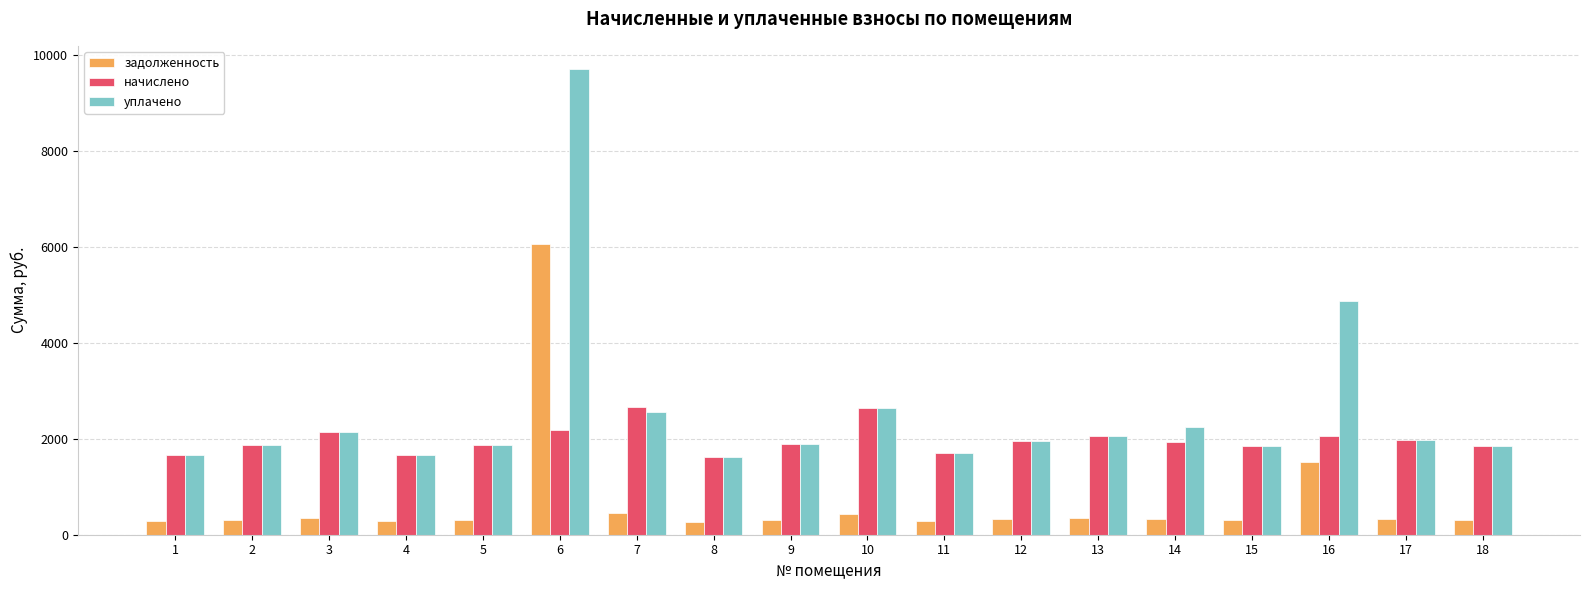

What is the difference between the highest and lowest values at 5?

1558.8